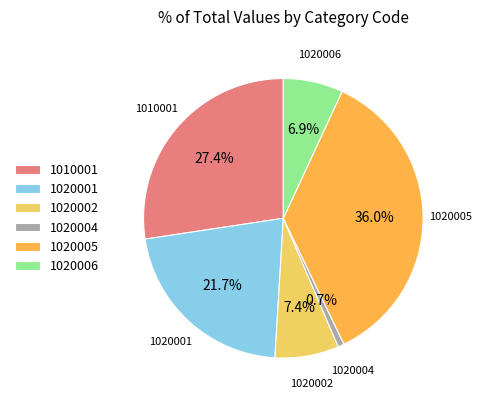

The 1020006 slice represents 7% of the pie. True or false?

True